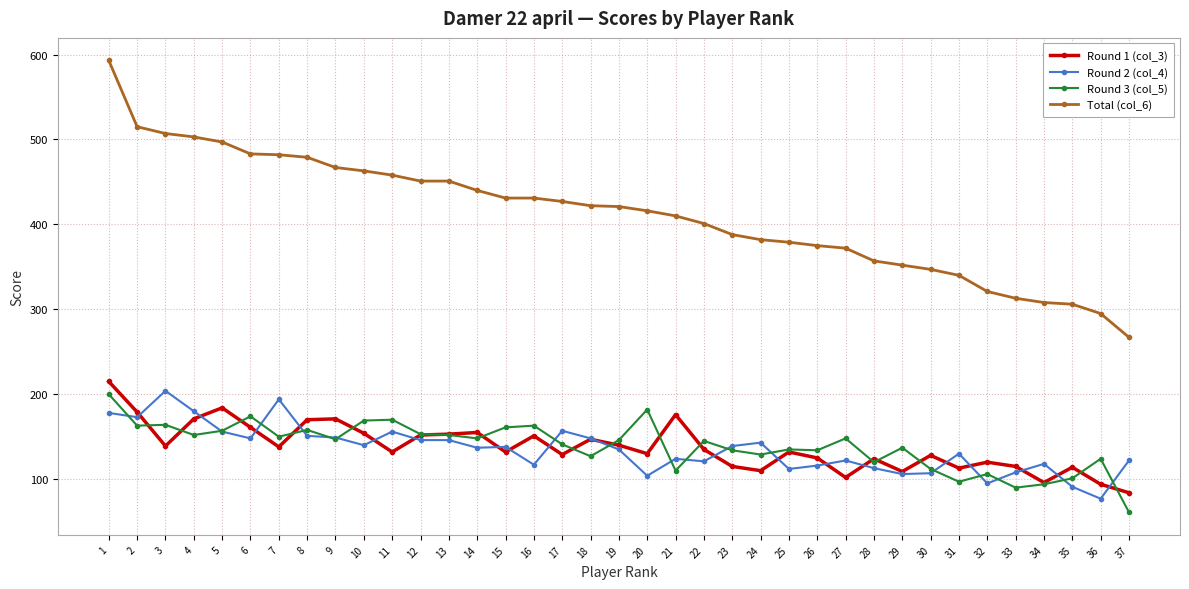

At which label does Round 2 (col_4) reach its minimum?

36